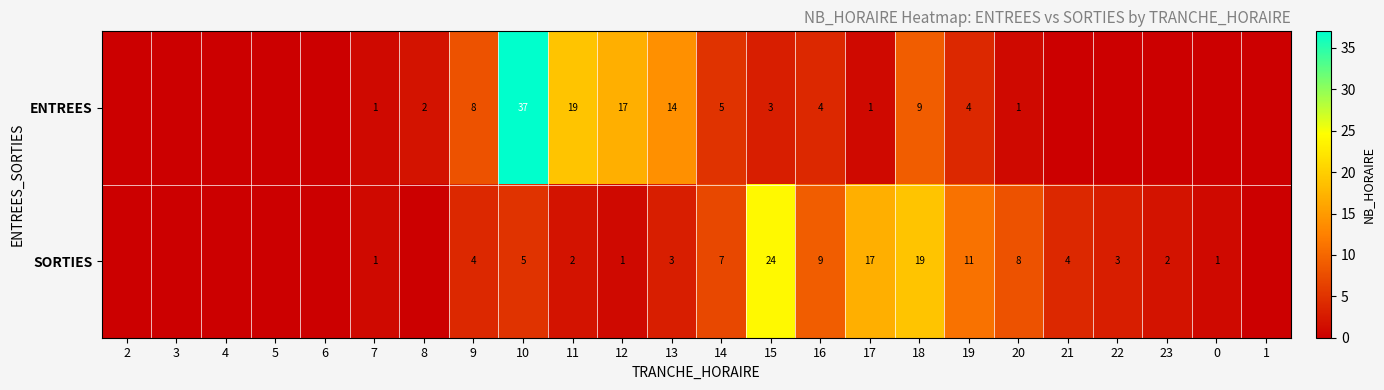

Between 10 and 14, which series saw the biggest shift?

ENTREES